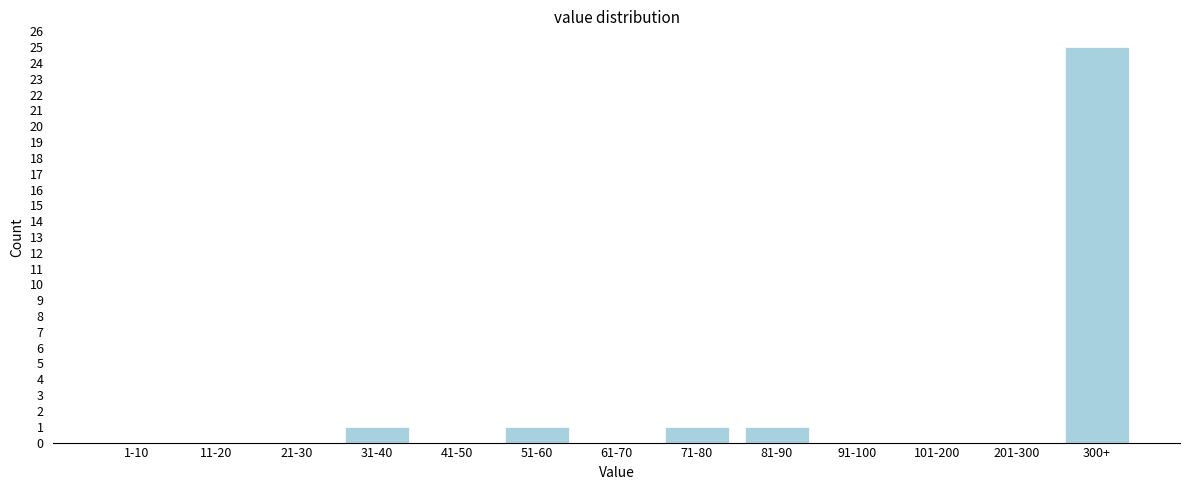

Reading left to right, list all the values displayed in this chart.

1-10=0	11-20=0	21-30=0	31-40=1	41-50=0	51-60=1	61-70=0	71-80=1	81-90=1	91-100=0	101-200=0	201-300=0	300+=25